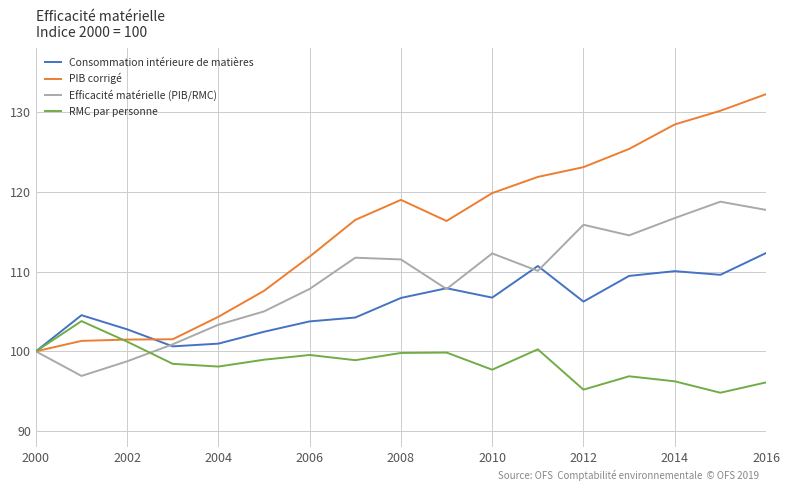

Which series has the largest total across all categories?

PIB corrigé